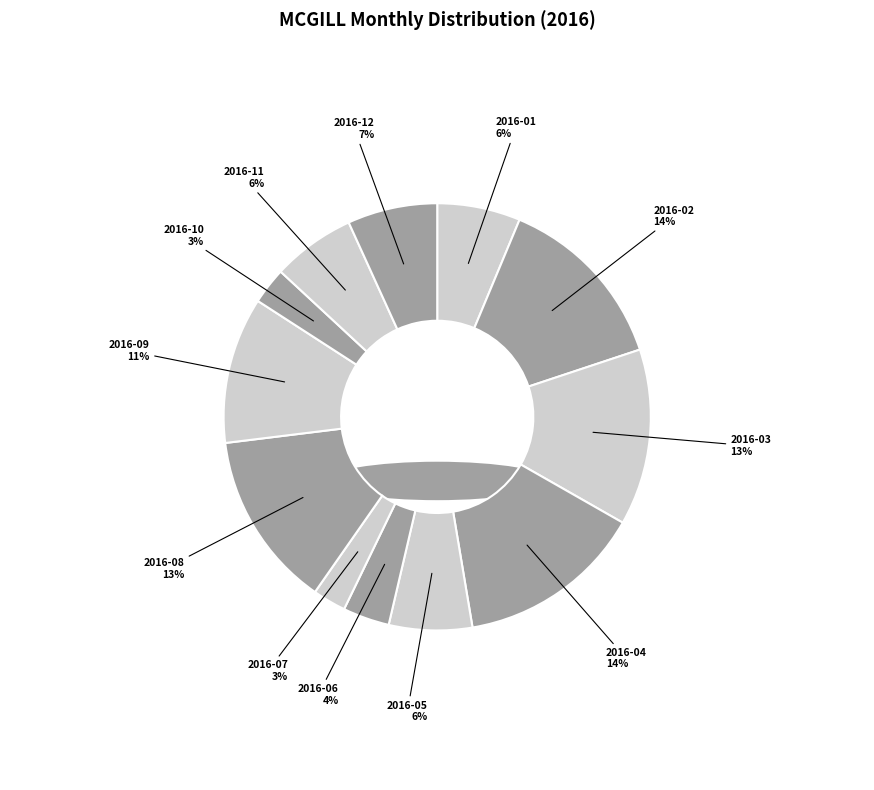

What is the smallest slice in the pie chart?

2016-07